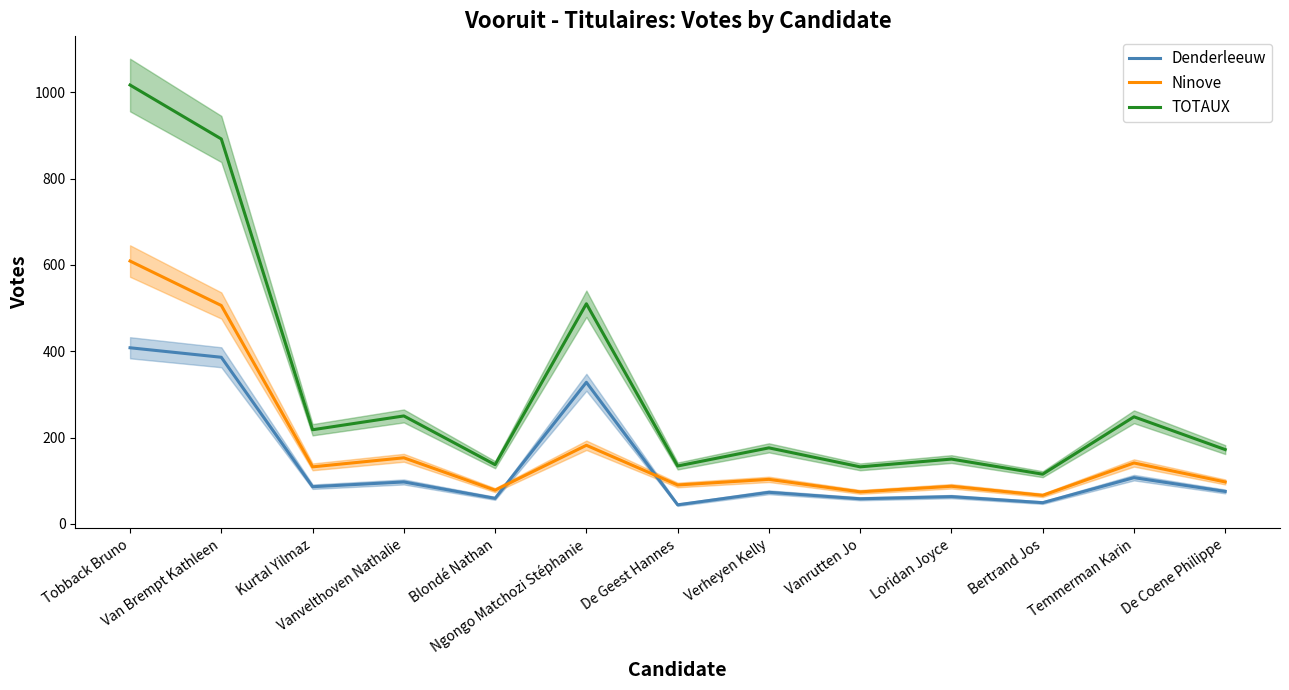

Does the chart display data point markers on the line(s)?

No